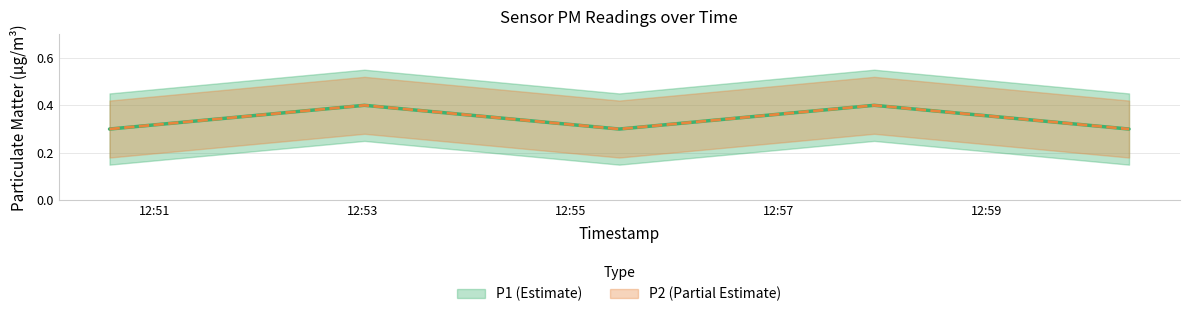

At which category does the chart reach its peak across all series?

2023-12-20T12:53:01